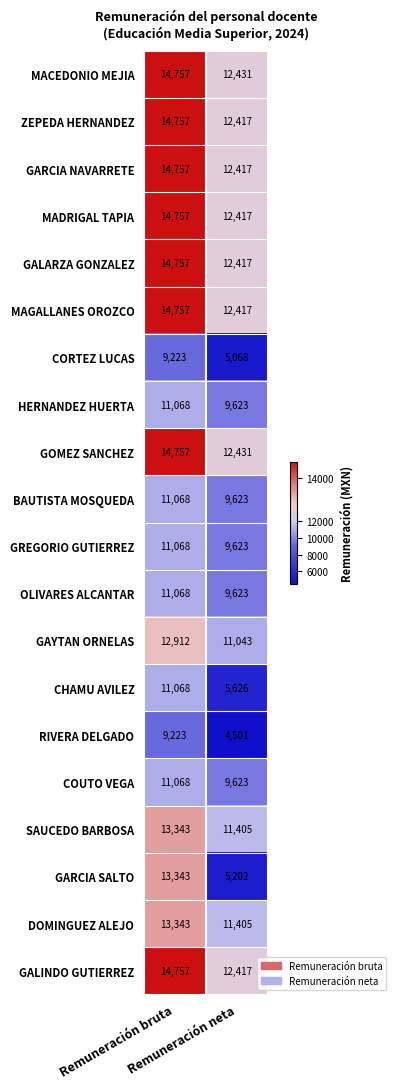

What is the smallest value displayed?

4501